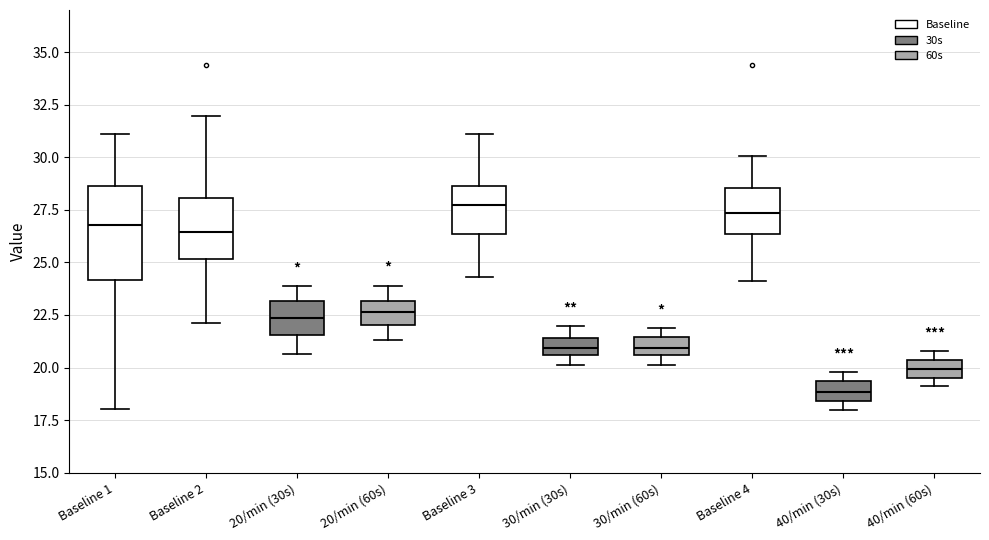

Reading left to right, read every box against the y-axis: the position of its median line, the range the box covers, and the ends of its whiskers. The values are not printed on the chart, so give them approximately, as read against the axis.

Baseline 1: median 27.0, box 24.0 to 28.5, whiskers 18.0 to 31.0
Baseline 2: median 26.5, box 25.0 to 28.0, whiskers 22.0 to 32.0
20/min (30s): median 22.5, box 21.5 to 23.0, whiskers 20.5 to 24.0
20/min (60s): median 22.5, box 22.0 to 23.0, whiskers 21.5 to 24.0
Baseline 3: median 27.5, box 26.5 to 28.5, whiskers 24.5 to 31.0
30/min (30s): median 21.0, box 20.5 to 21.5, whiskers 20.0 to 22.0
30/min (60s): median 21.0, box 20.5 to 21.5, whiskers 20.0 to 22.0
Baseline 4: median 27.5, box 26.5 to 28.5, whiskers 24.0 to 30.0
40/min (30s): median 19.0, box 18.5 to 19.5, whiskers 18.0 to 20.0
40/min (60s): median 20.0, box 19.5 to 20.5, whiskers 19.0 to 21.0